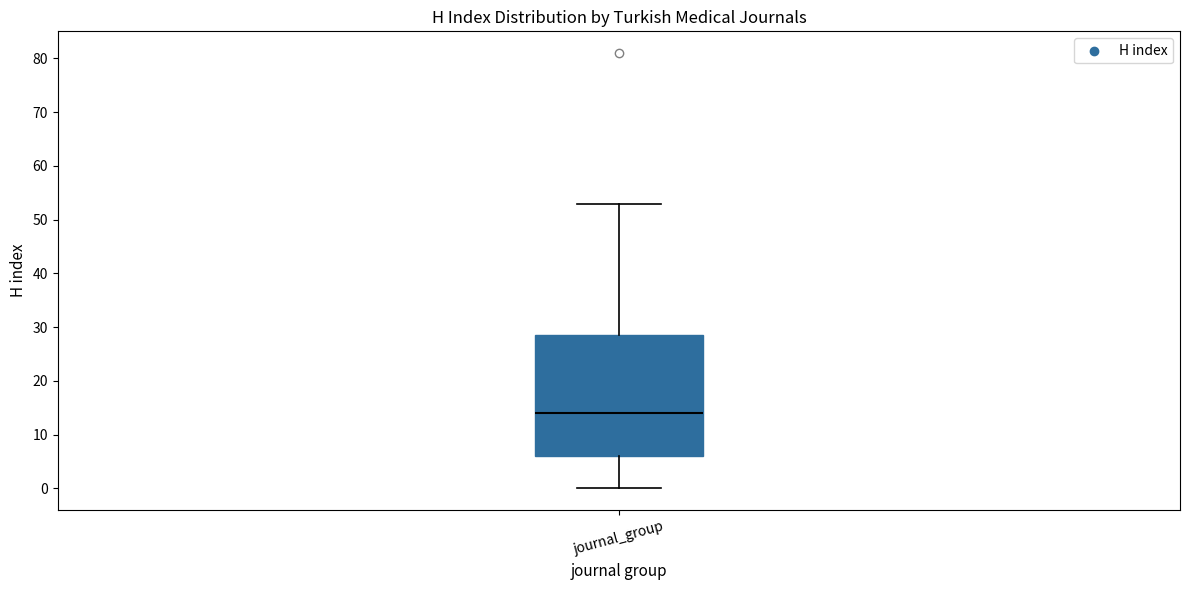

Where is the upper edge of the box for journal_group on the y-axis? The values are not printed on the chart, so give them approximately, as read against the axis.

29